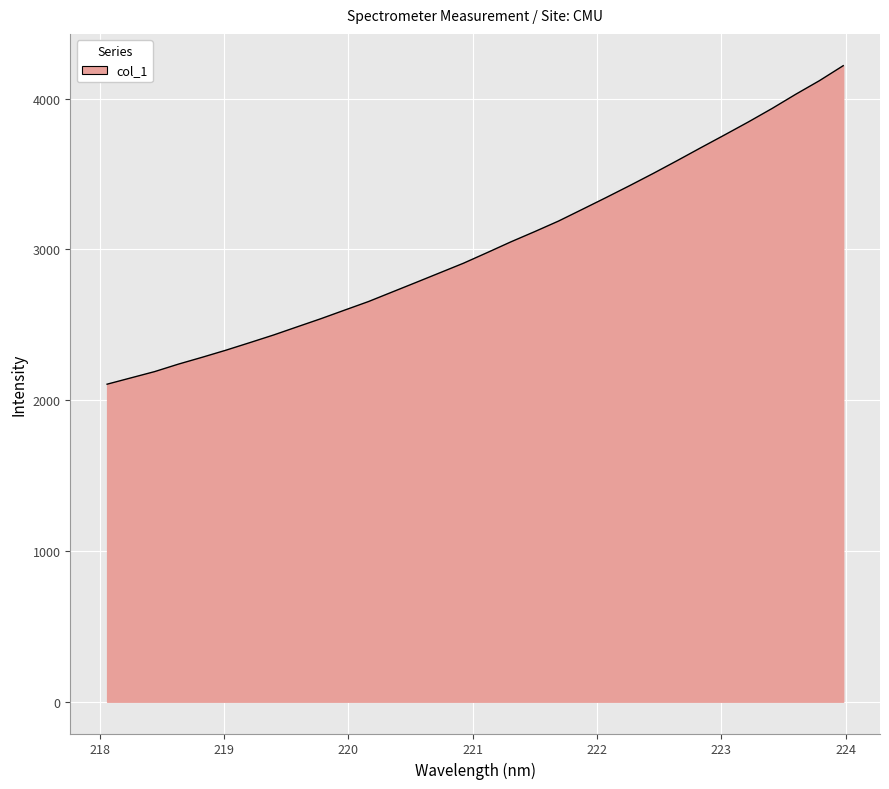

What is the minimum value shown in the chart?

2106.0